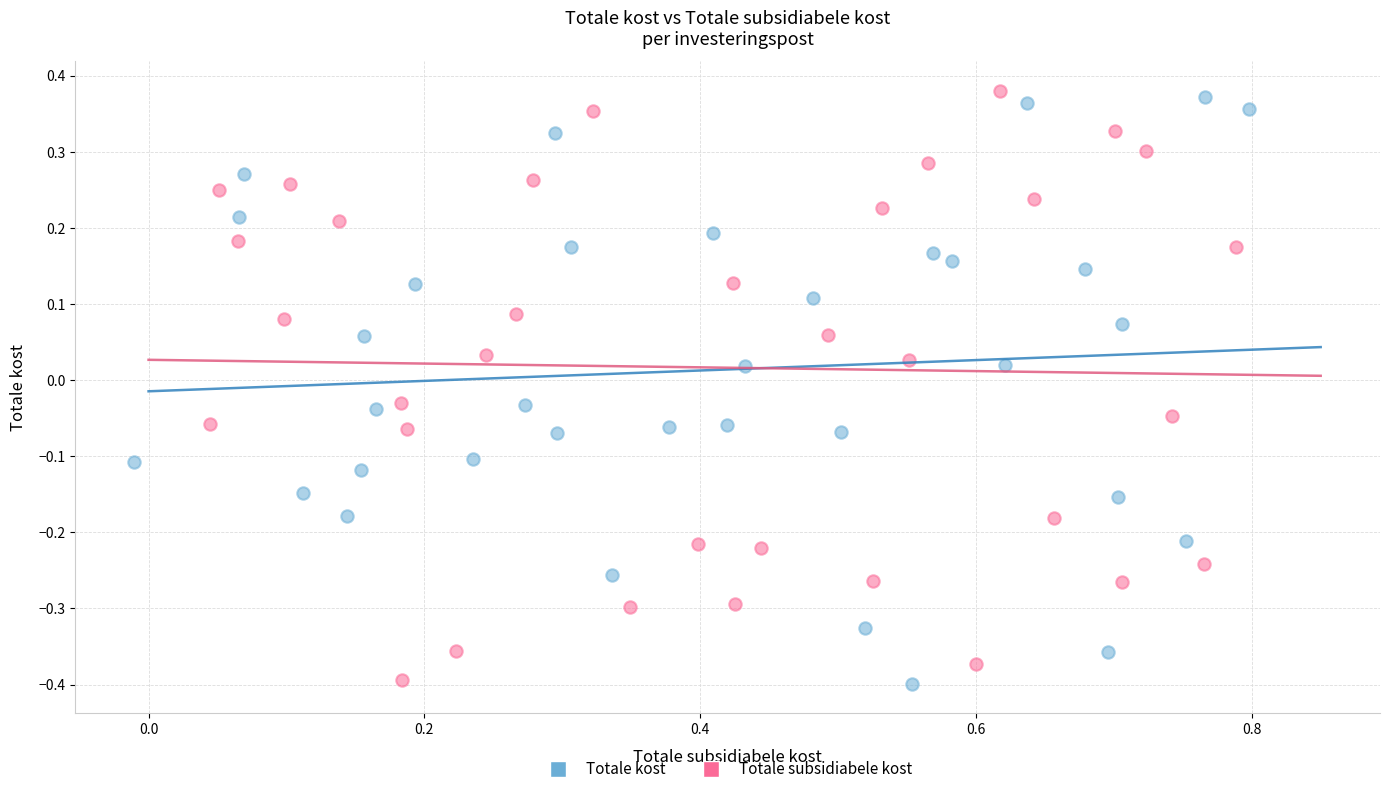

Which series reaches the maximum Y coordinate?

Totale subsidiabele kost